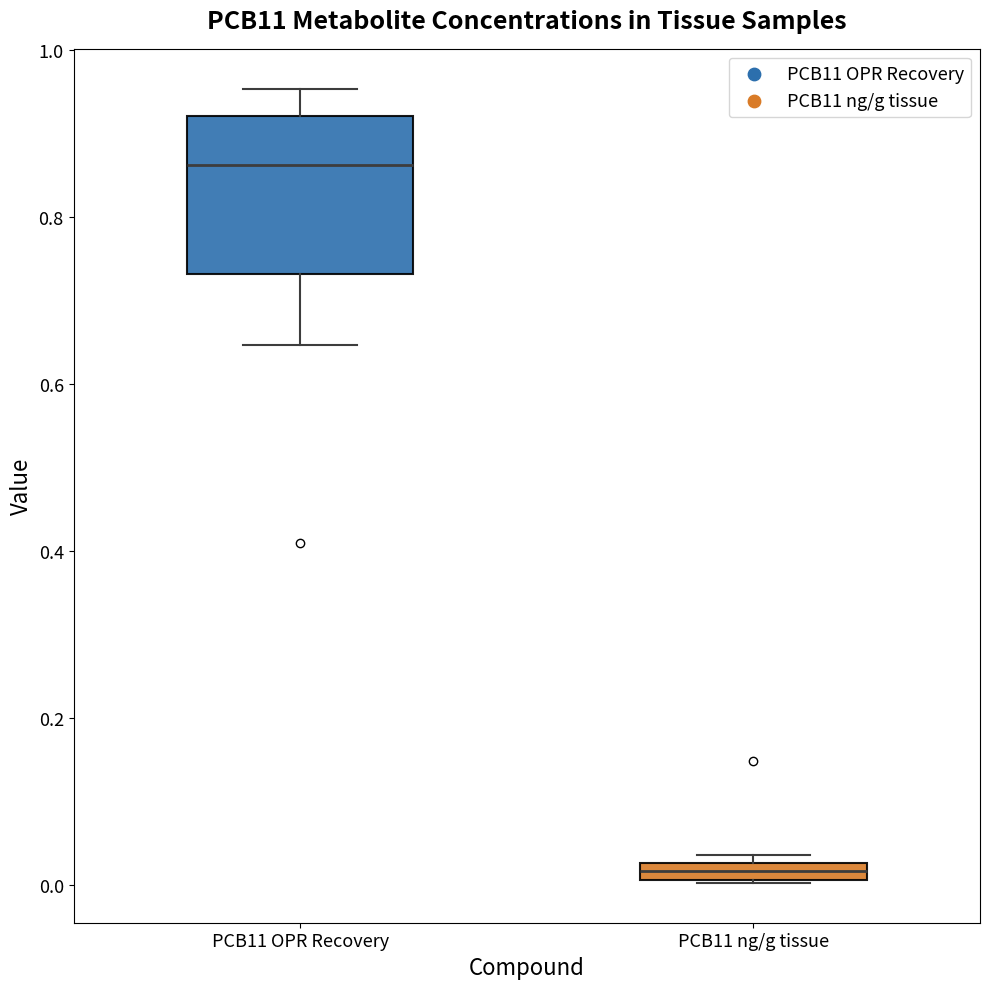

Where does the lower whisker of the box for PCB11 OPR Recovery end on the y-axis? The values are not printed on the chart, so give them approximately, as read against the axis.

0.64